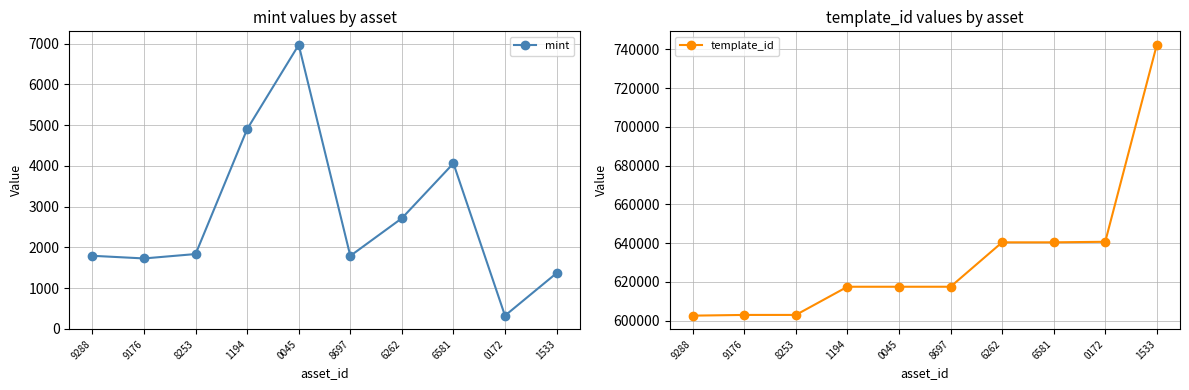

Which series has the widest spread of values?

template_id